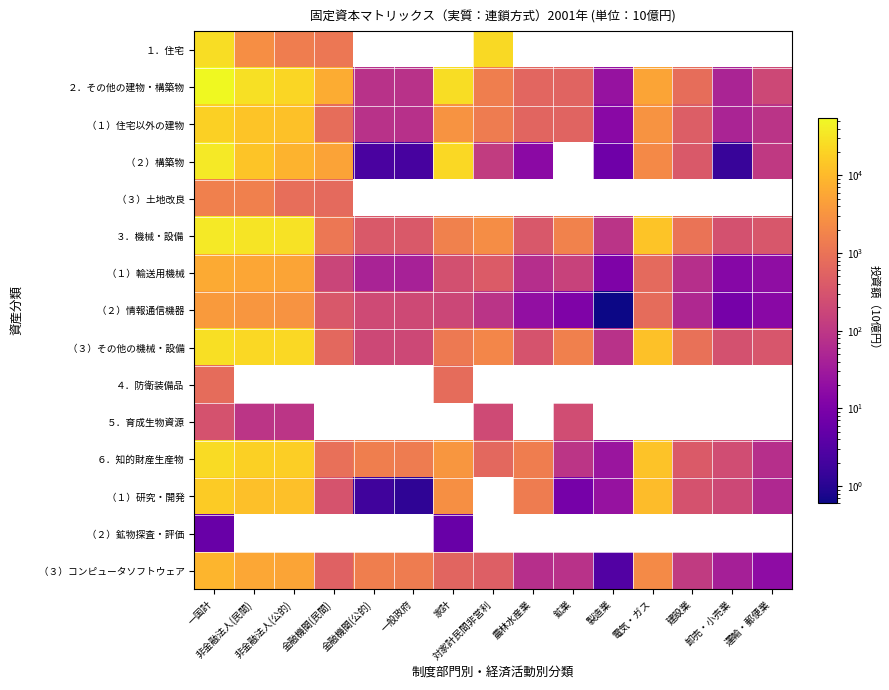

List the series in order of their peak value, lowest first.

（２）鉱物探査・評価, ５．育成生物資源, ４．防衛装備品, （３）土地改良, （２）情報通信機器, （１）輸送用機械, （３）コンピュータソフトウェア, （１）研究・開発, （１）住宅以外の建物, ６．知的財産生産物, １．住宅, （３）その他の機械・設備, （２）構築物, ３．機械・設備, ２．その他の建物・構築物